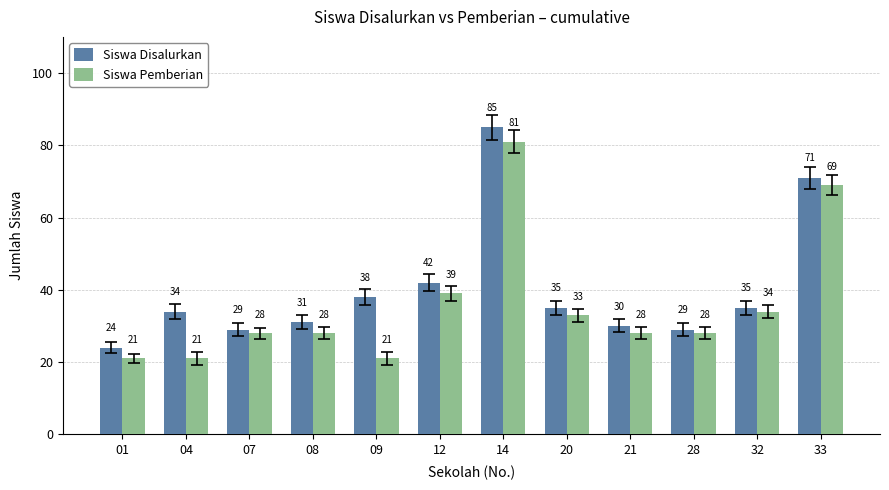

What is the sum of all Siswa Disalurkan values?

483